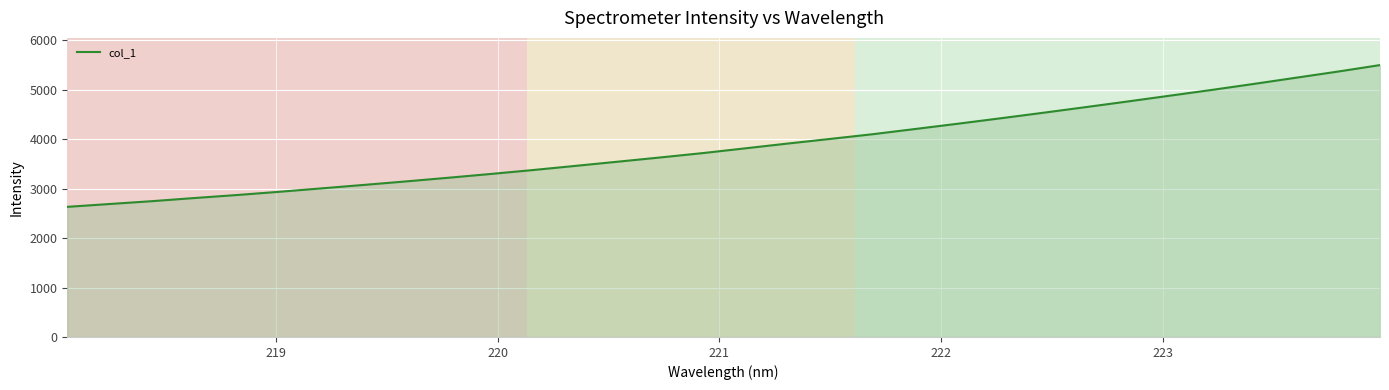

What is the maximum value shown in the chart?

5501.9